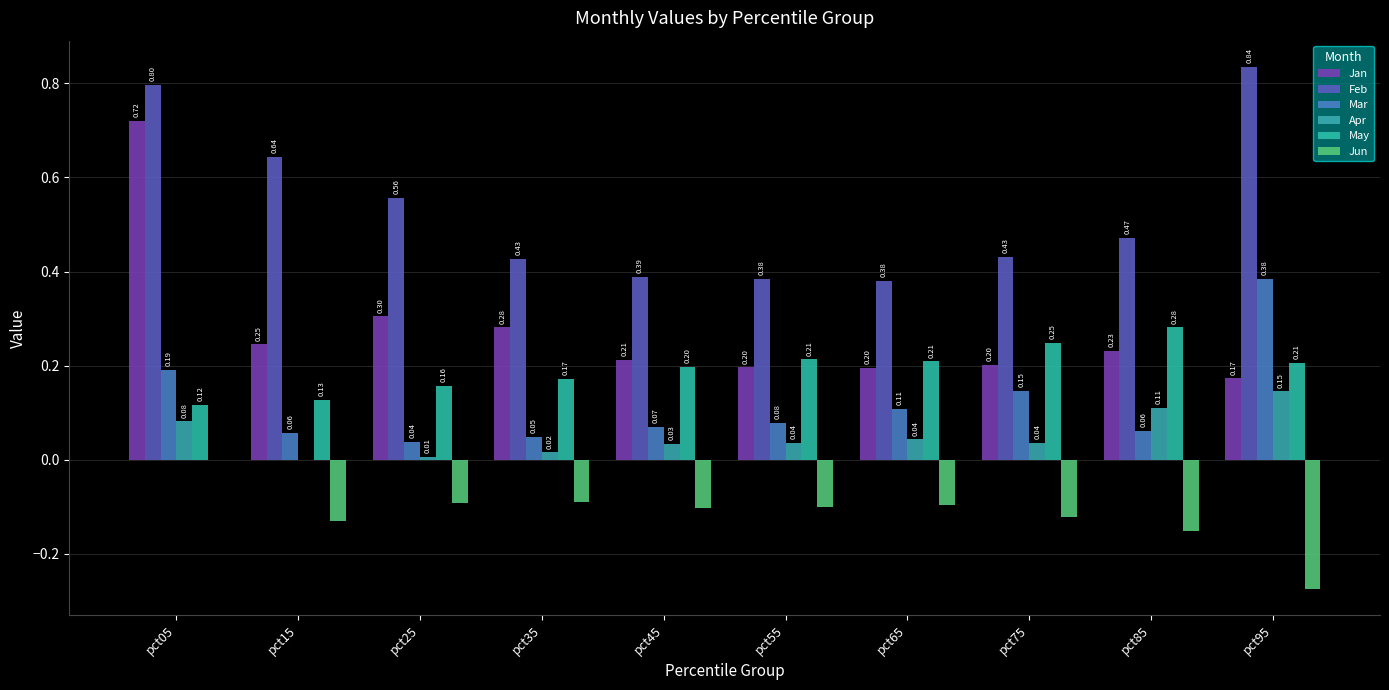

Which series has the largest range (max minus min)?

Jan